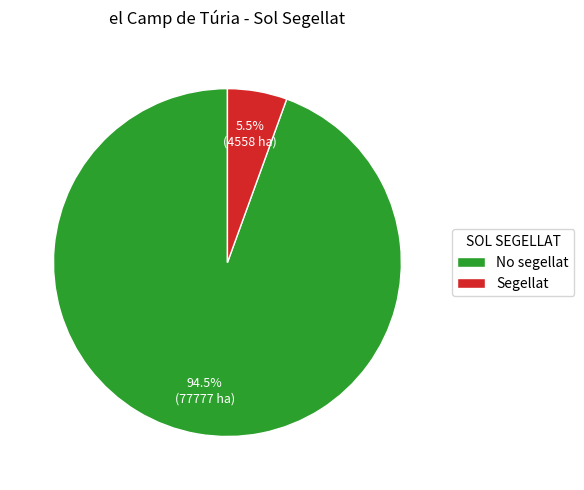

Count the number of slices in the pie.

2